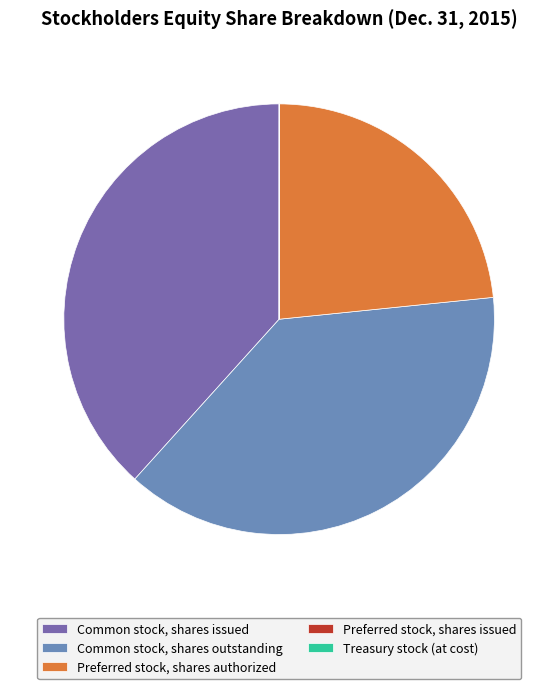

True or false: Common stock, shares issued accounts for 33% of the total.

False